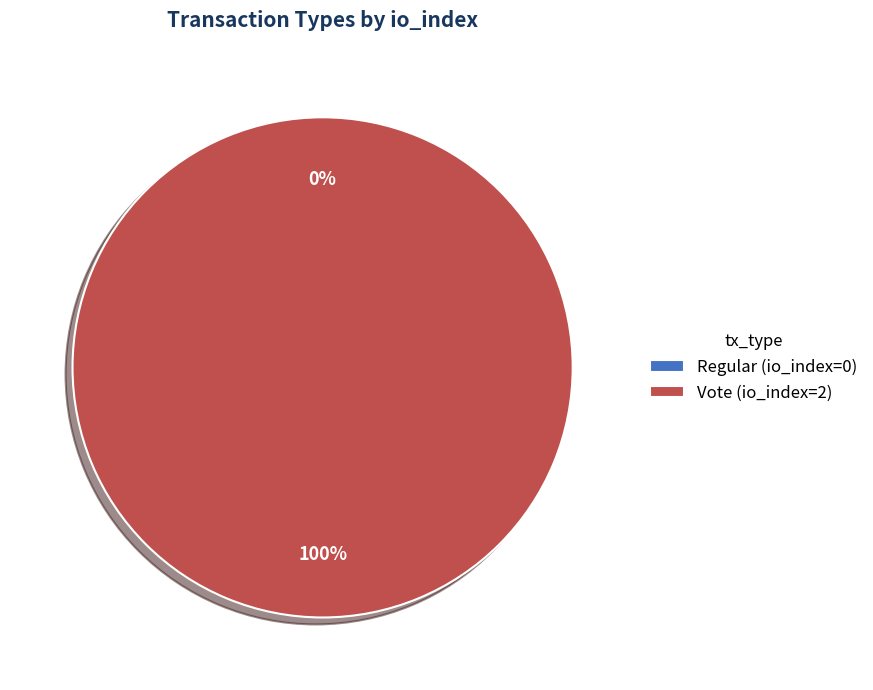

Which category accounts for the majority?

Vote (io_index=2)